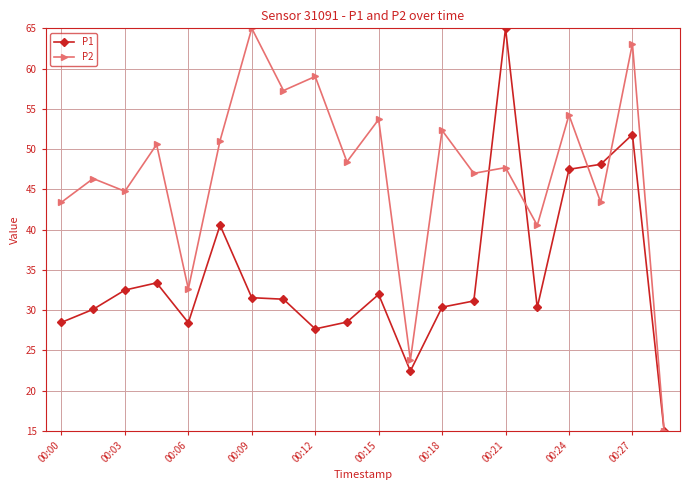

What is the lowest value of the P2 series?

15.0